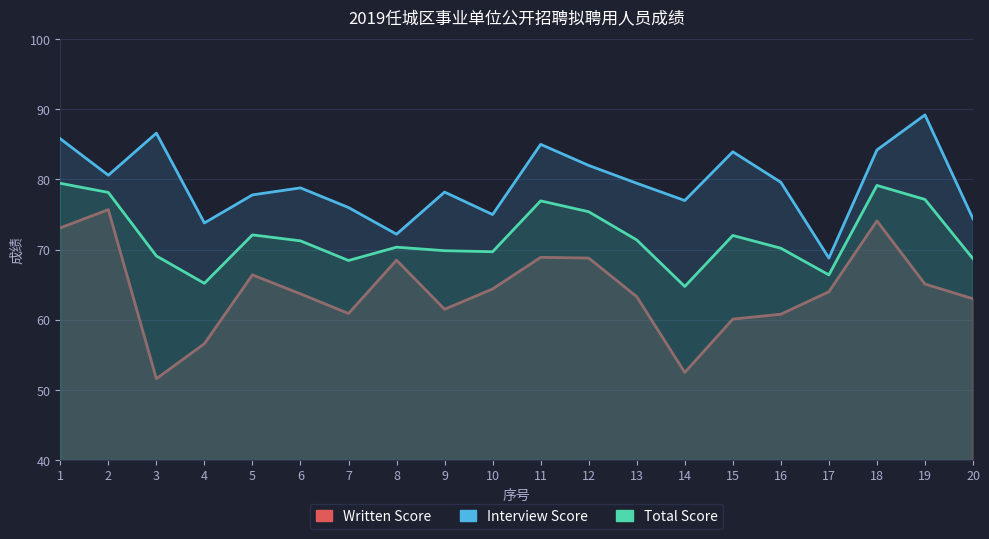

What is the average value of the Written Score series?

64.2